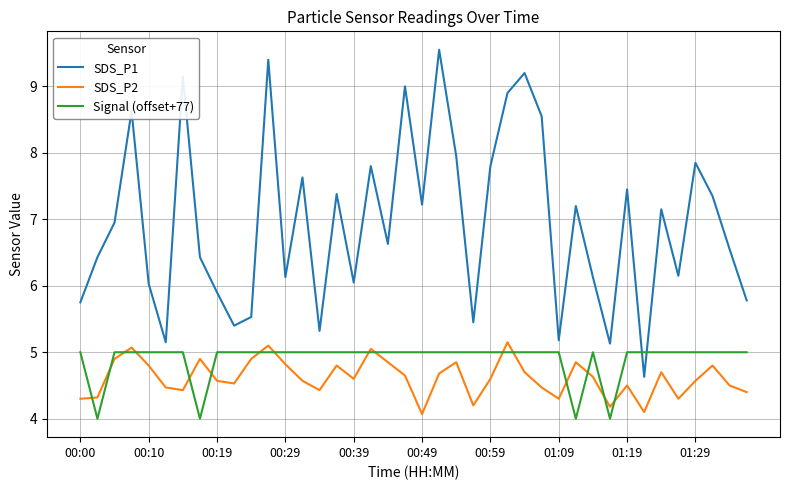

What is the minimum value for SDS_P1?

4.6